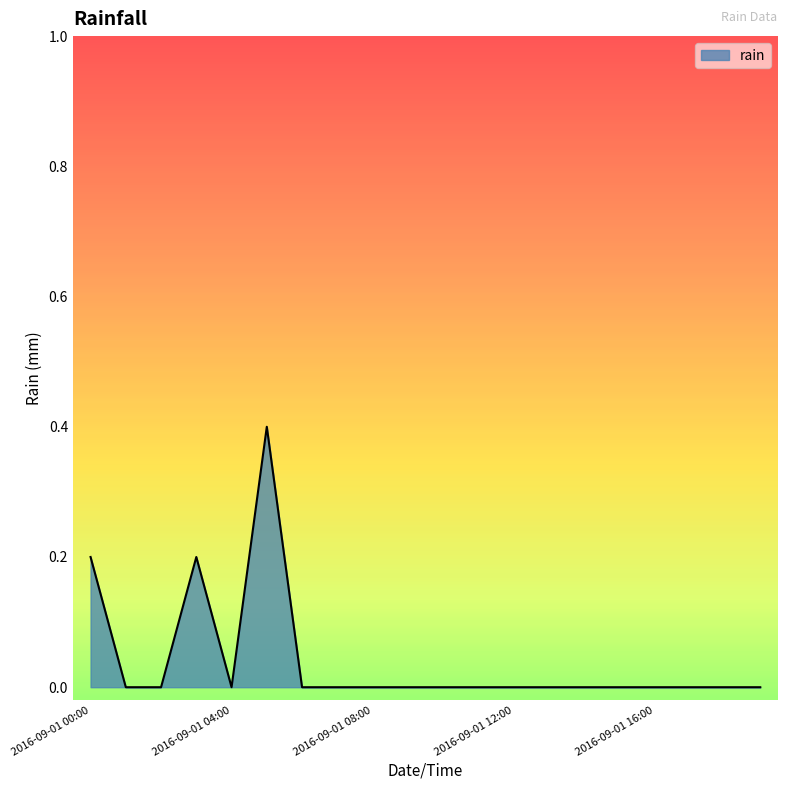

What is the greatest value displayed?

0.4